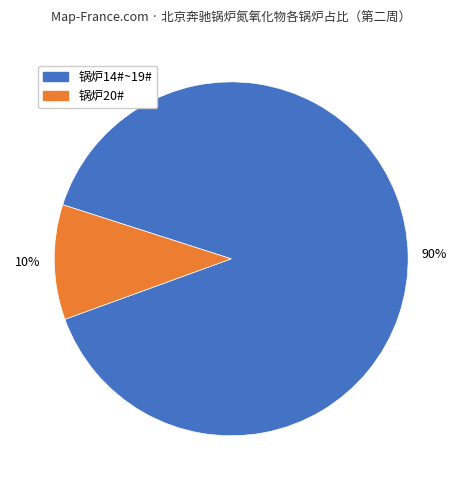

Is there any slice that represents more than half of the pie?

Yes